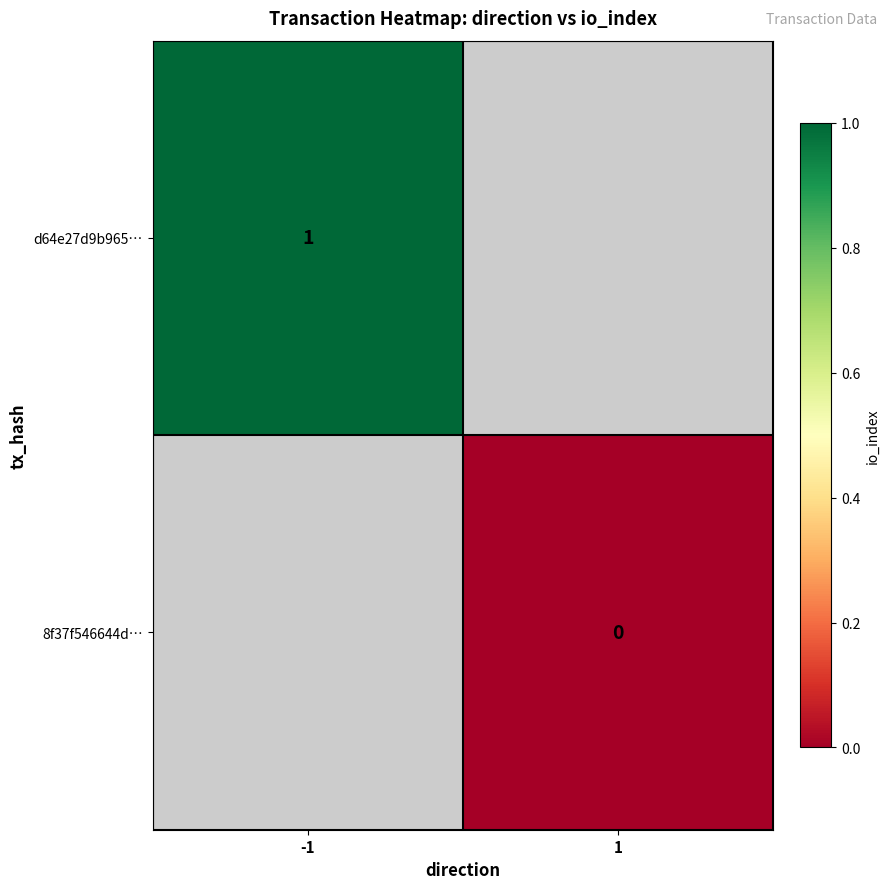

Which category has the lowest value across all series?

1